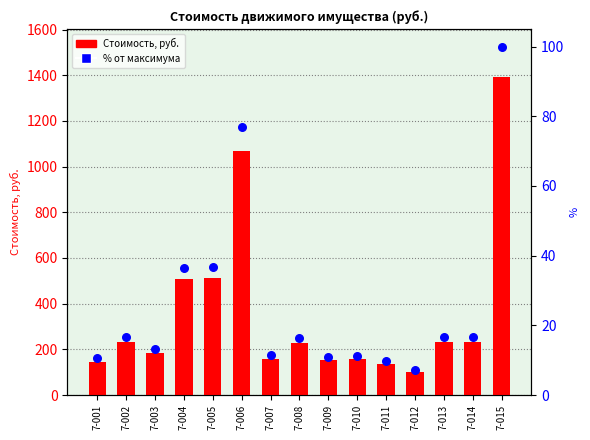

Which series reaches the minimum Y coordinate?

% от максимума